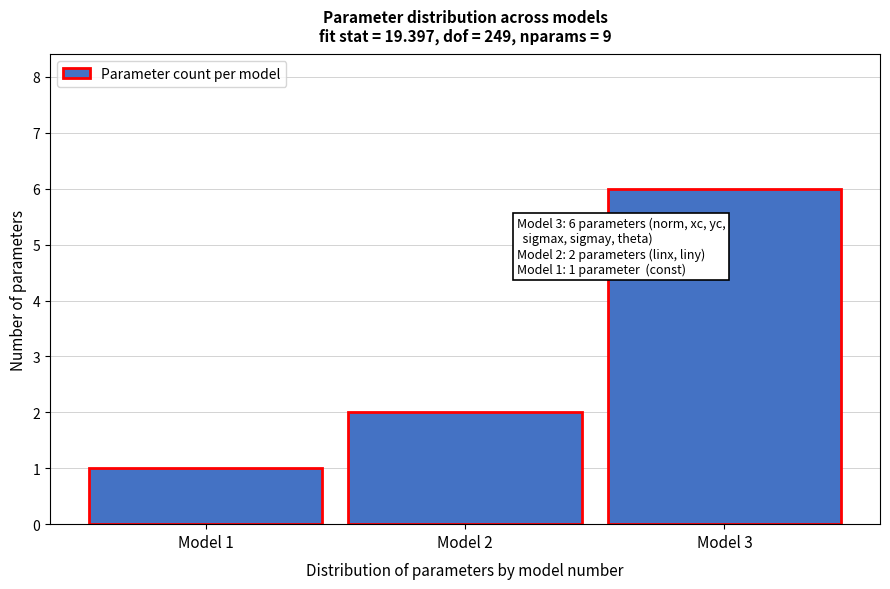

Reading left to right, what are all the values shown in this chart?

1	2	6